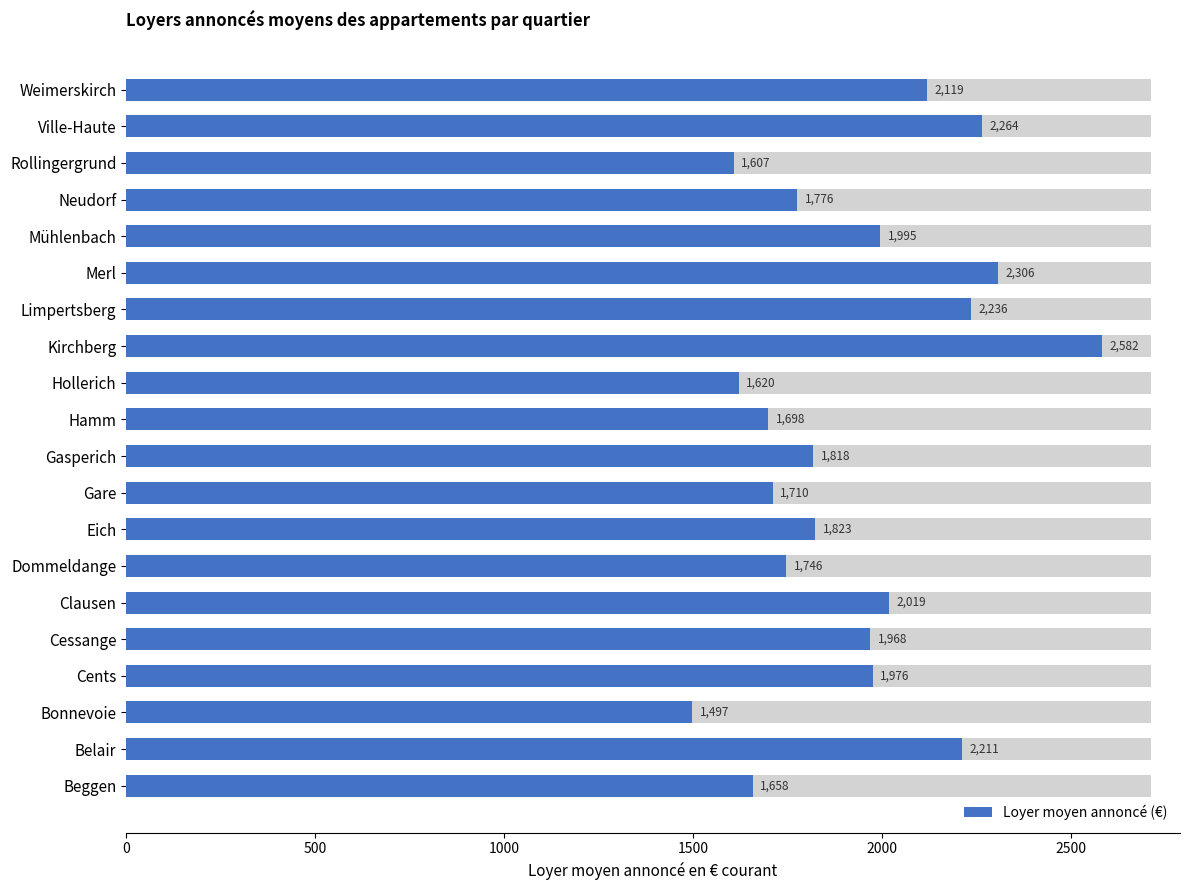

What is the change in value from Hamm to Mühlenbach?

+296.4